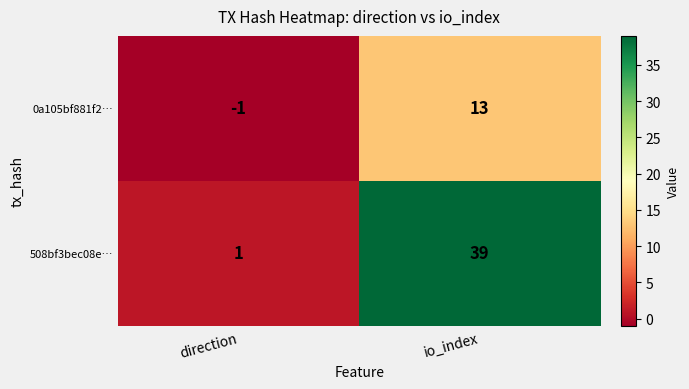

What is the spread (max minus min) of values at direction?

2